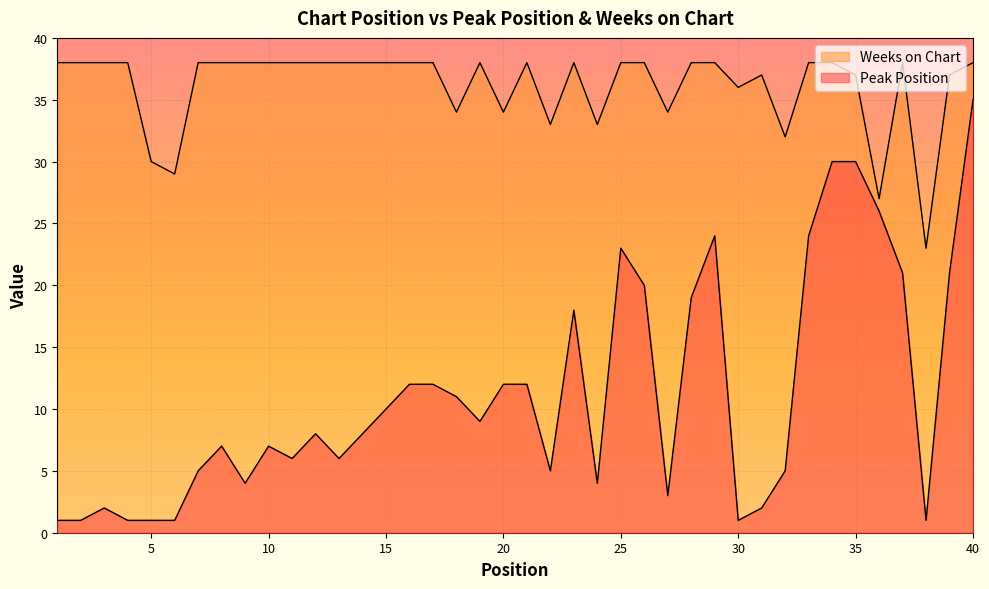

List the series in order of their peak value, highest first.

Weeks on Chart, Peak Position